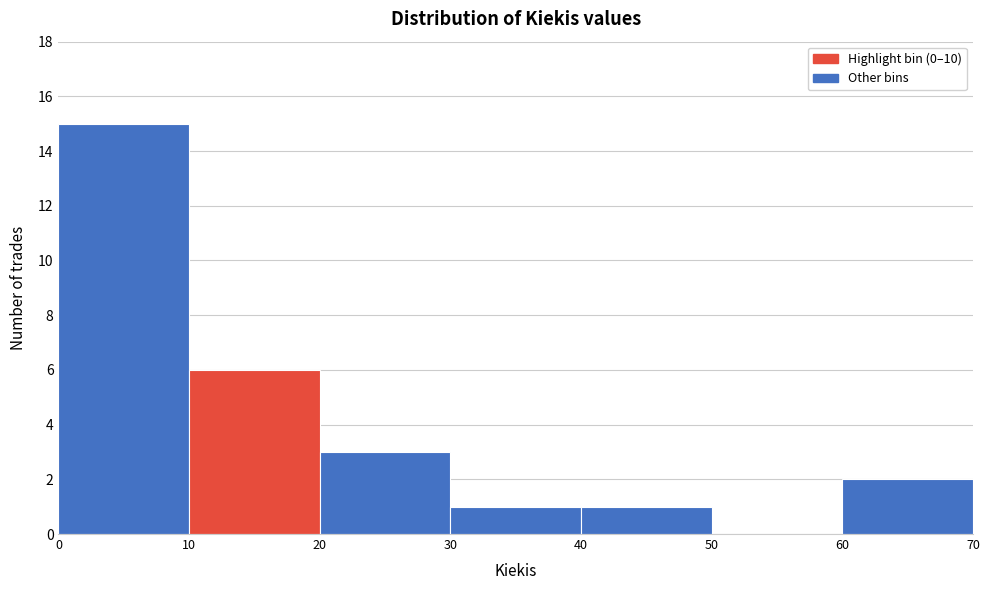

Over which range of the x-axis is the bar tallest?

0 to 10